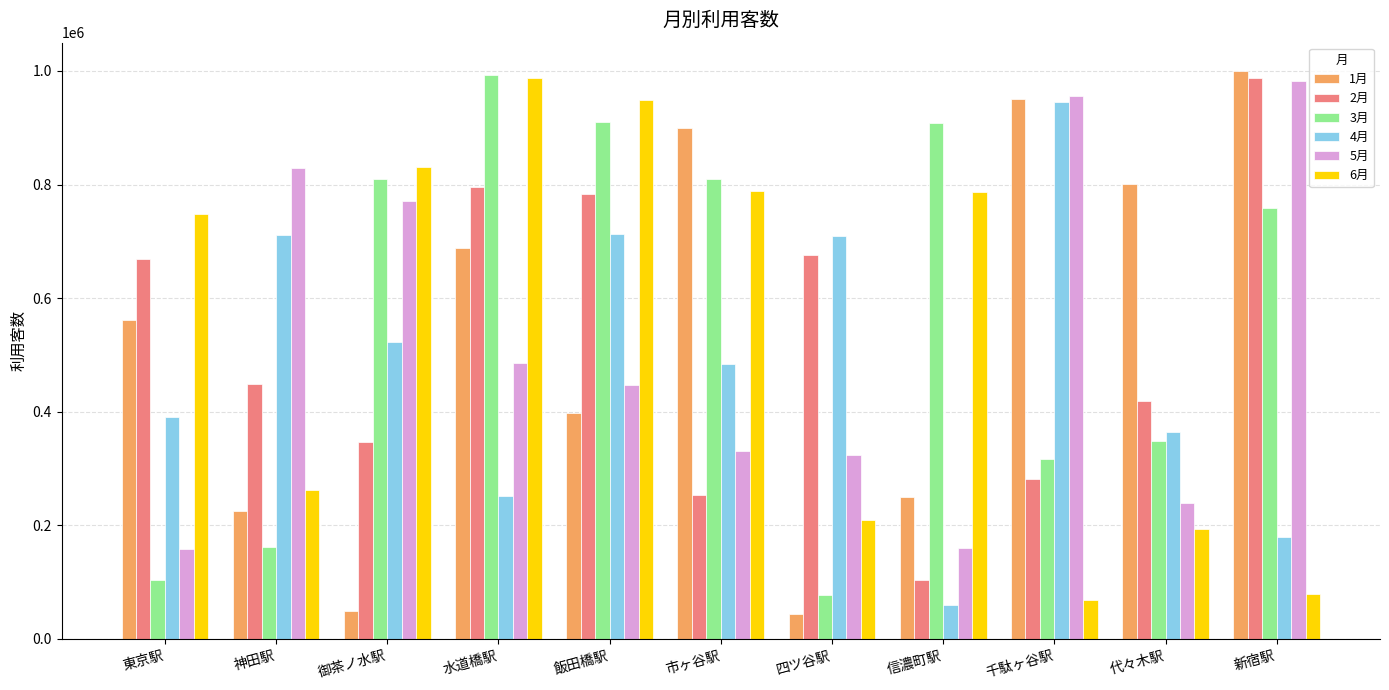

Does the chart contain any negative values?

No